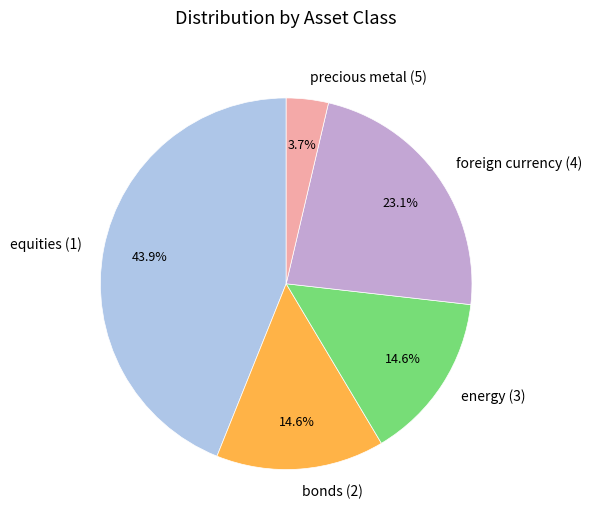

Do bonds (2) and foreign currency (4) together represent more than half of the pie?

No